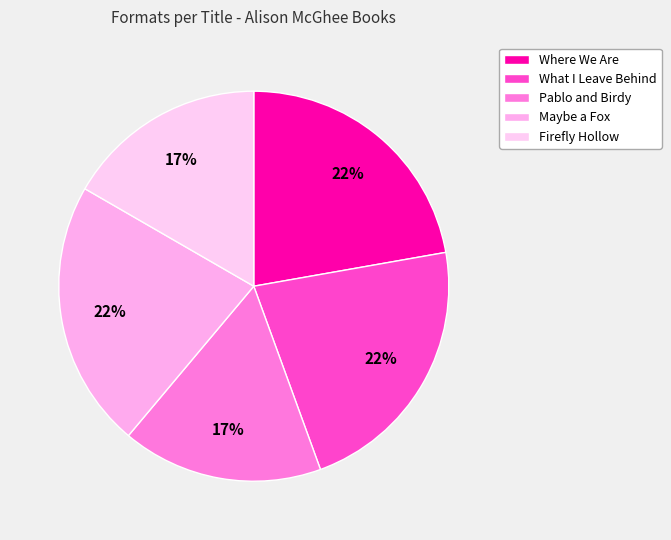

Which slice is the smallest?

Pablo and Birdy